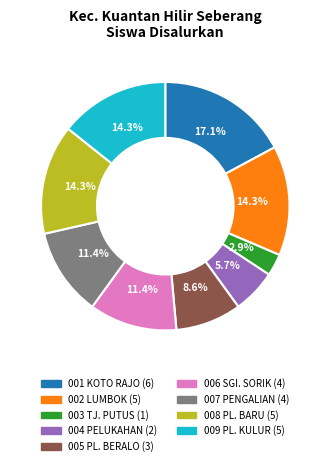

Is there any slice that represents more than half of the pie?

No